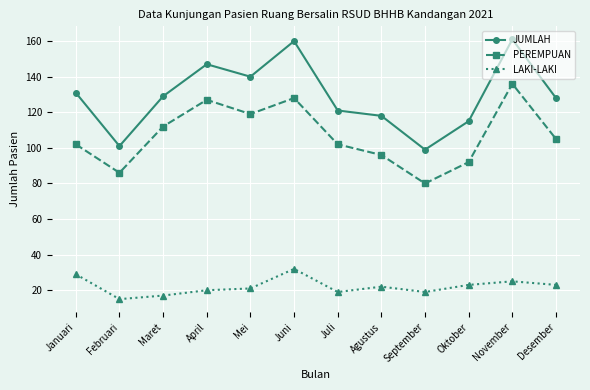

How many data points does each series have?

12